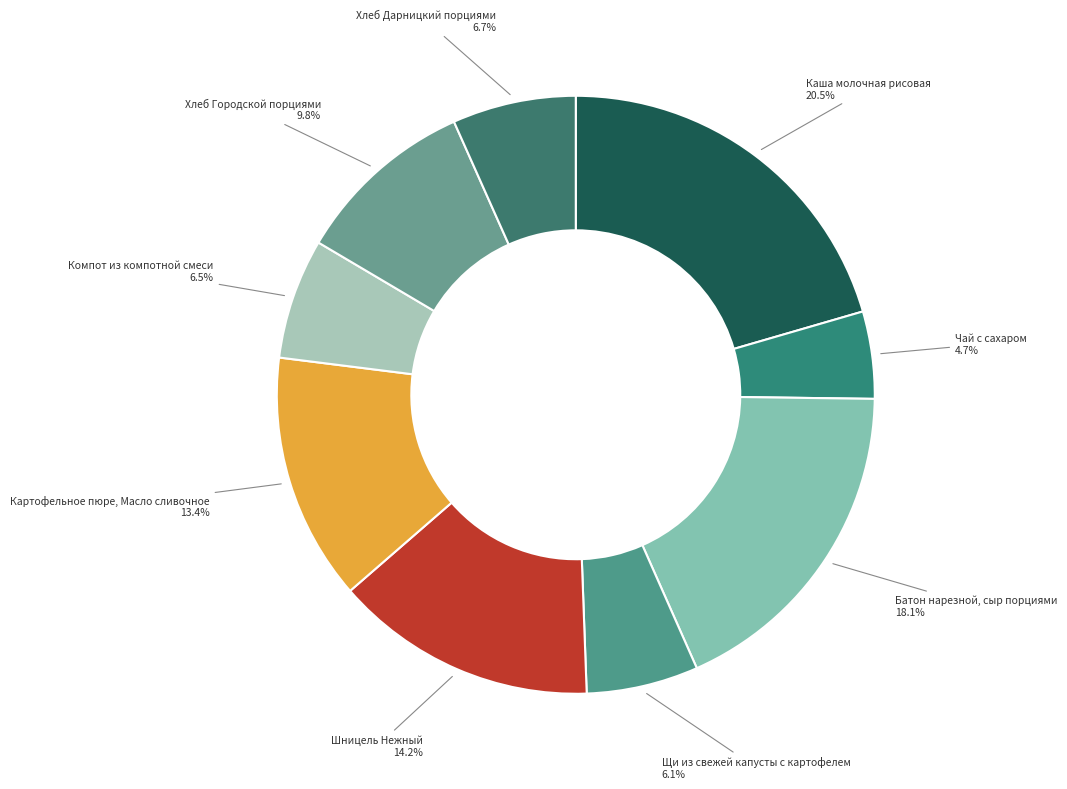

What is the smallest slice in the pie chart?

Чай с сахаром